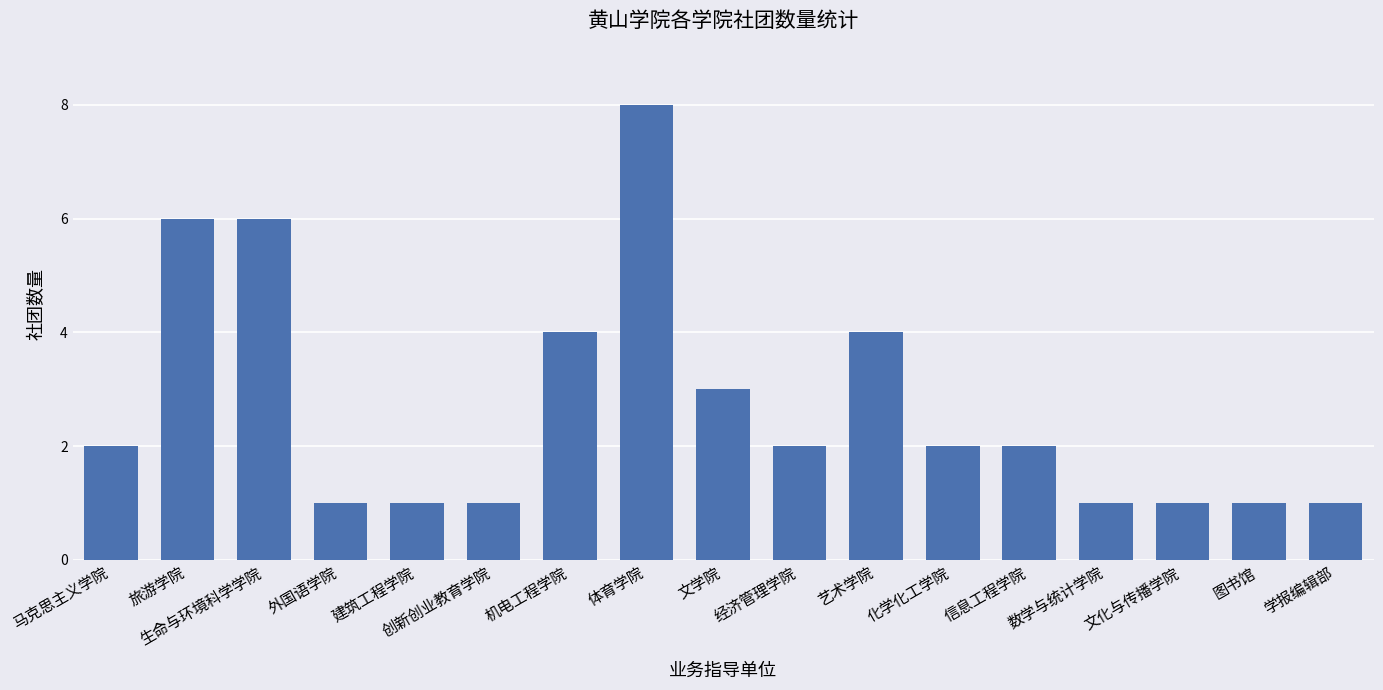

What is the change in value from 旅游学院 to 建筑工程学院?

-5